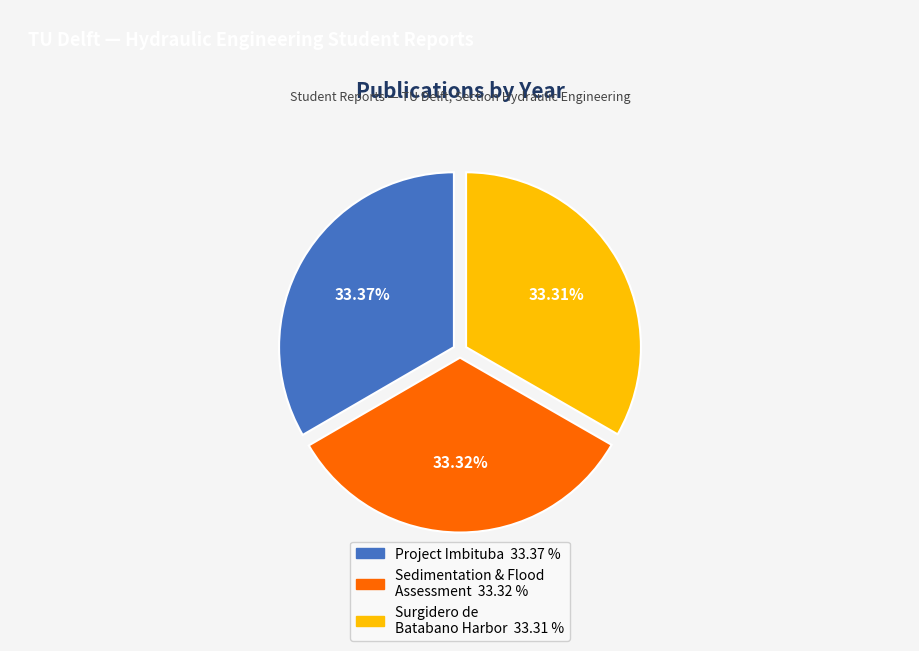

How many slices are in this pie chart?

3